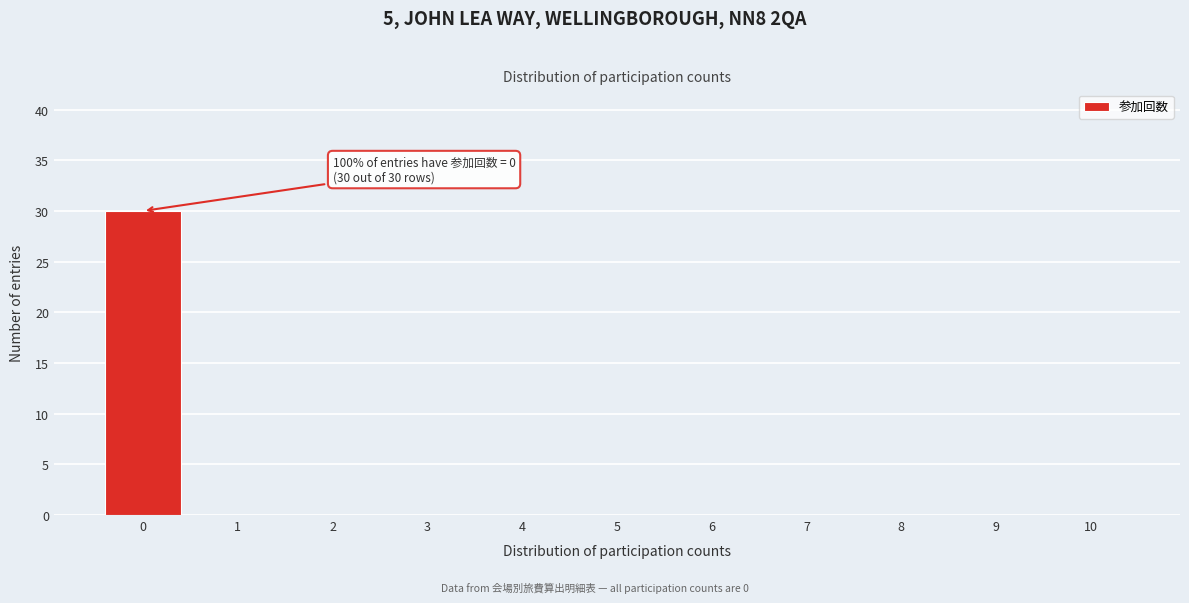

Reading right to left, list all the values displayed in this chart.

10=0	9=0	8=0	7=0	6=0	5=0	4=0	3=0	2=0	1=0	0=30